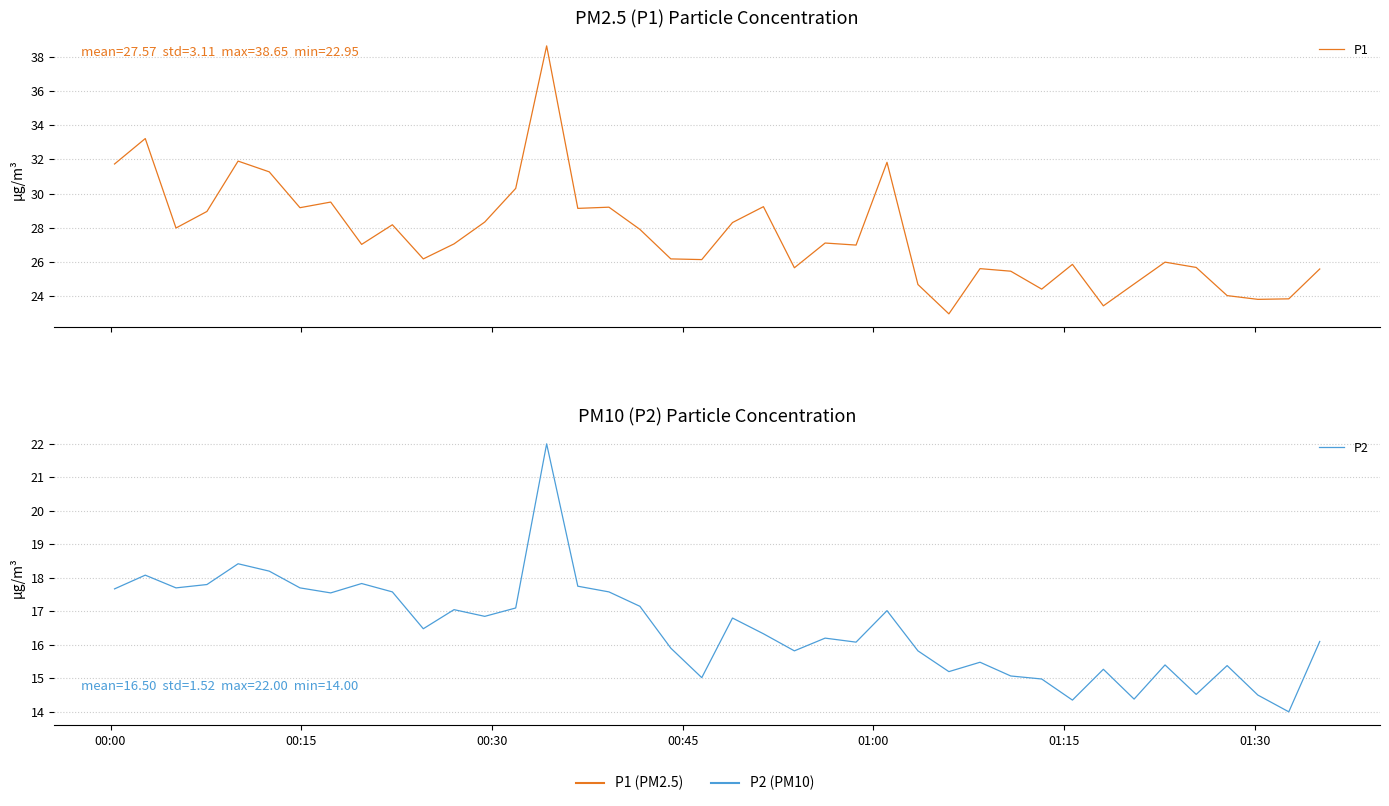

Rank the series at 00:45 from lowest to highest value.

P2, P1